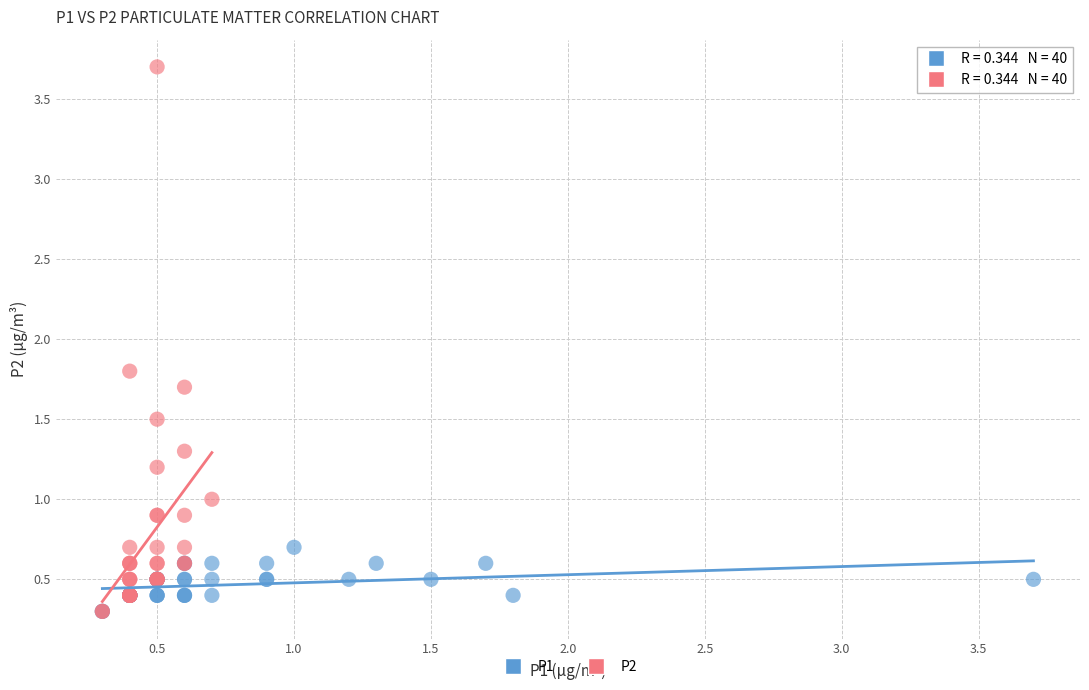

Which series reaches the maximum Y coordinate?

P2